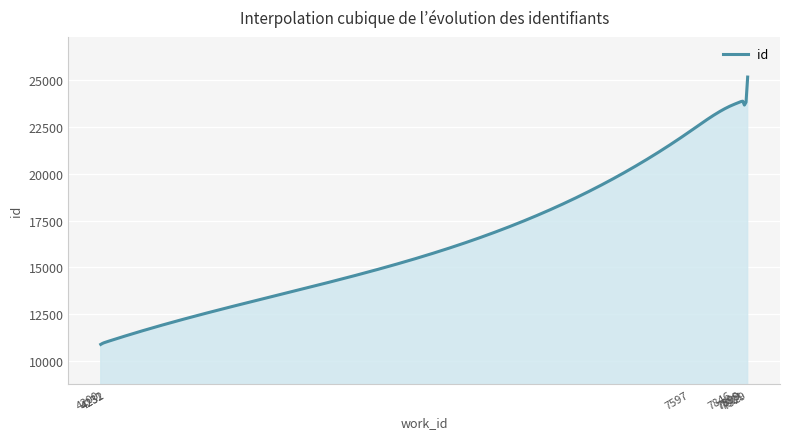

How many lines are shown in the chart?

1